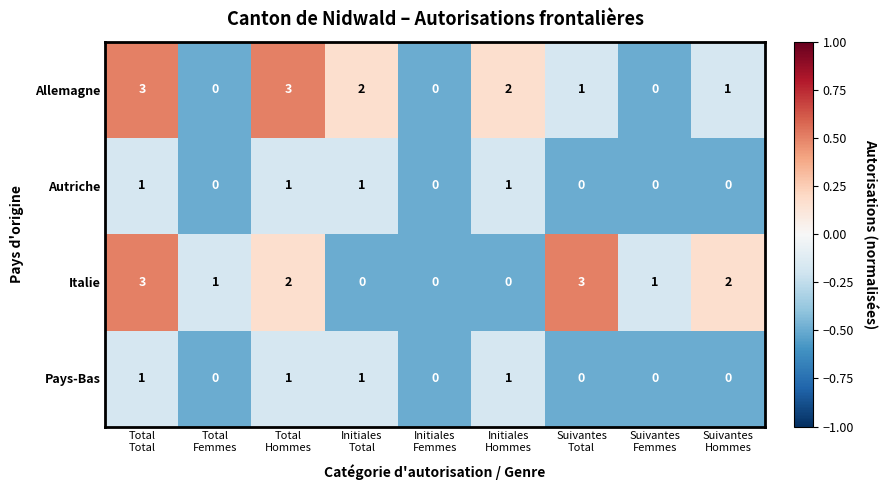

How many Autriche values are between 0 and 1?

9